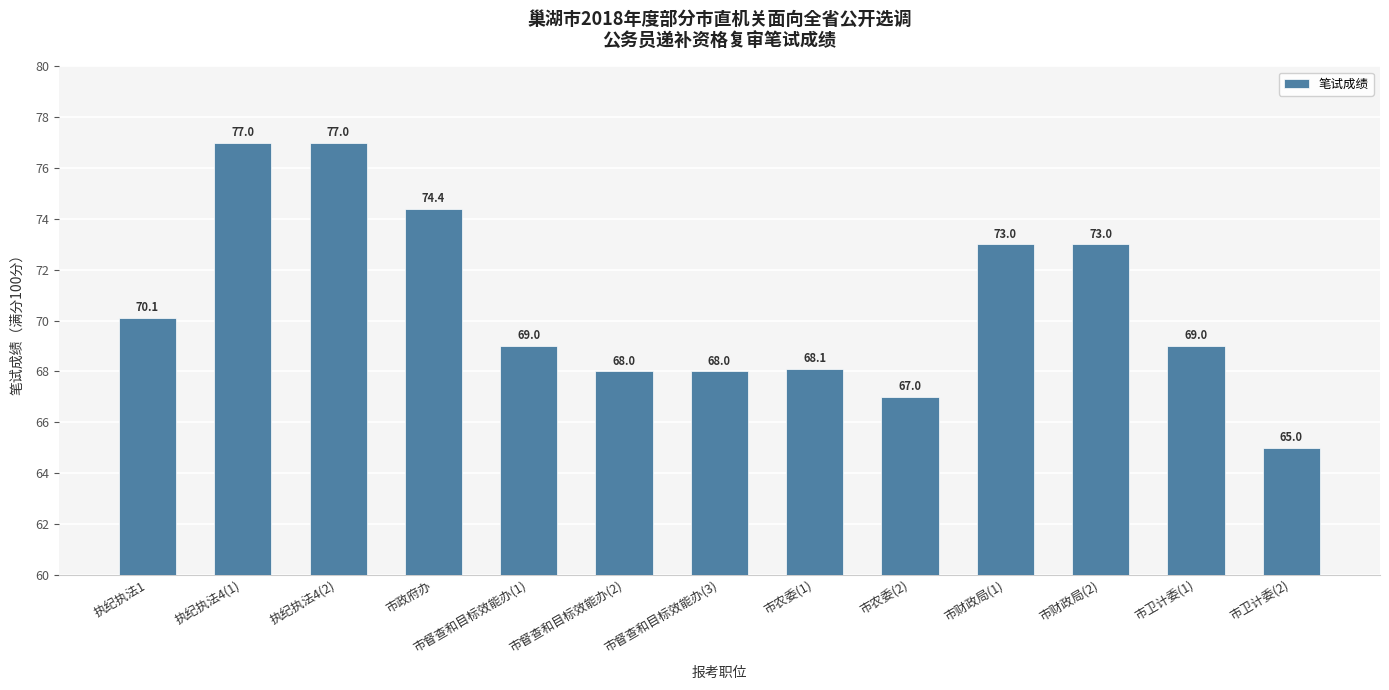

What is the change in value from 市农委(2) to 市财政局(1)?

+6.0